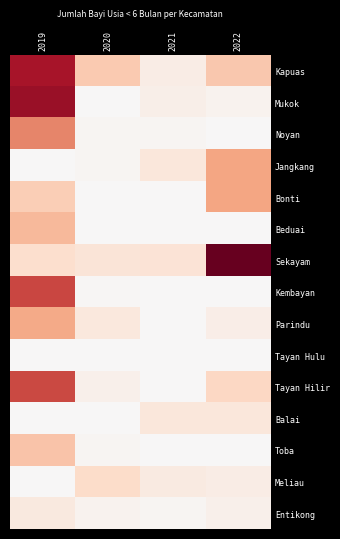

Reading left to right, list all the values displayed in this chart.

Kapuas: 2019=285	2020=90	2021=27	2022=92
Mukok: 2019=300	2020=0	2021=19	2022=13
Noyan: 2019=169	2020=6	2021=7	2022=0
Jangkang: 2019=0	2020=8	2021=40	2022=136
Bonti: 2019=86	2020=1	2021=2	2022=136
Beduai: 2019=112	2020=1	2021=0	2022=0
Sekayam: 2019=57	2020=44	2021=47	2022=346
Kembayan: 2019=231	2020=3	2021=0	2022=0
Parindu: 2019=130	2020=36	2021=0	2022=24
Tayan Hulu: 2019=0	2020=2	2021=0	2022=0
Tayan Hilir: 2019=229	2020=18	2021=0	2022=71
Balai: 2019=0	2020=1	2021=40	2022=38
Toba: 2019=98	2020=8	2021=1	2022=0
Meliau: 2019=0	2020=64	2021=30	2022=25
Entikong: 2019=35	2020=11	2021=6	2022=18